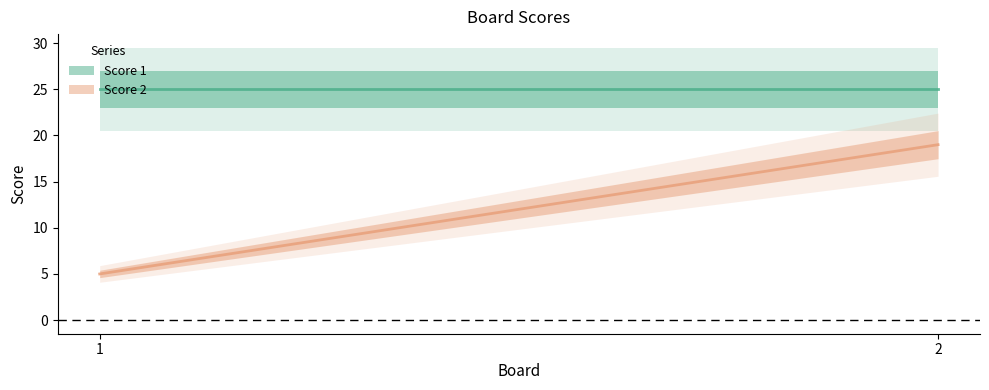

The Score 2 series shows 1 at 1. True or false?

False